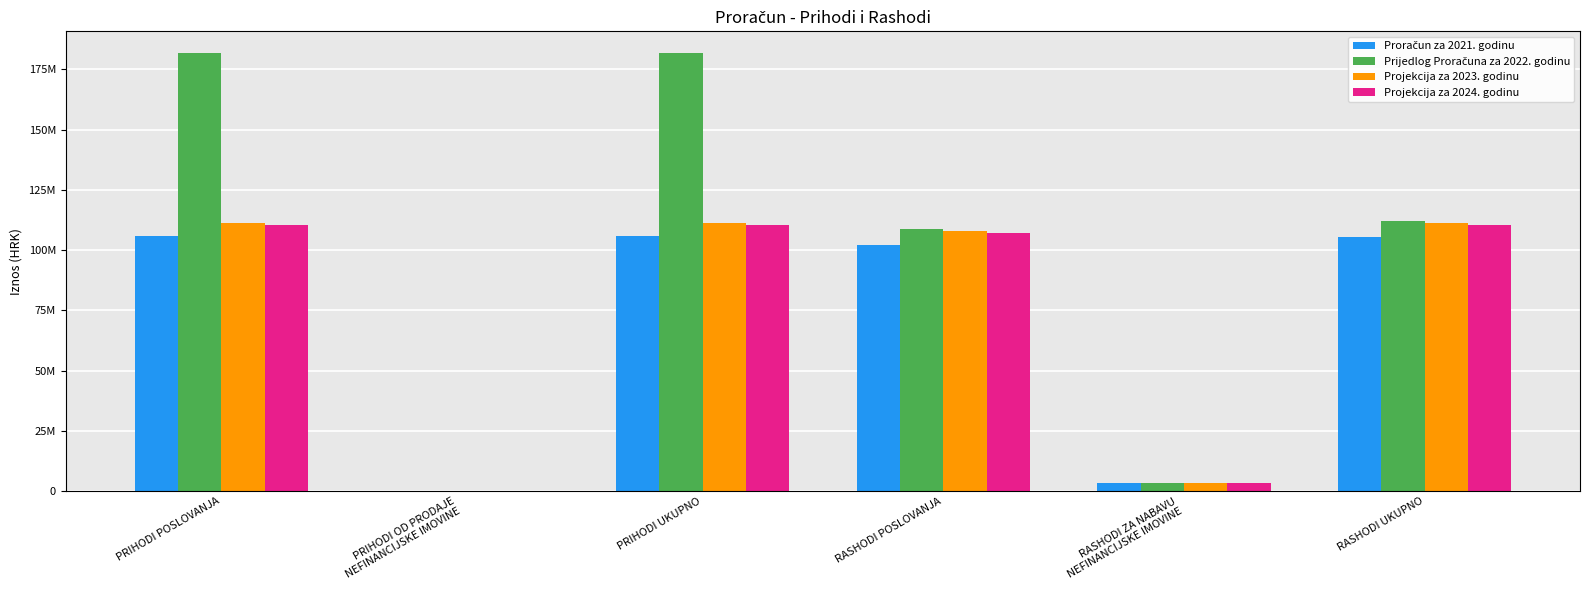

Are the bars grouped side by side (vs. stacked)?

Yes